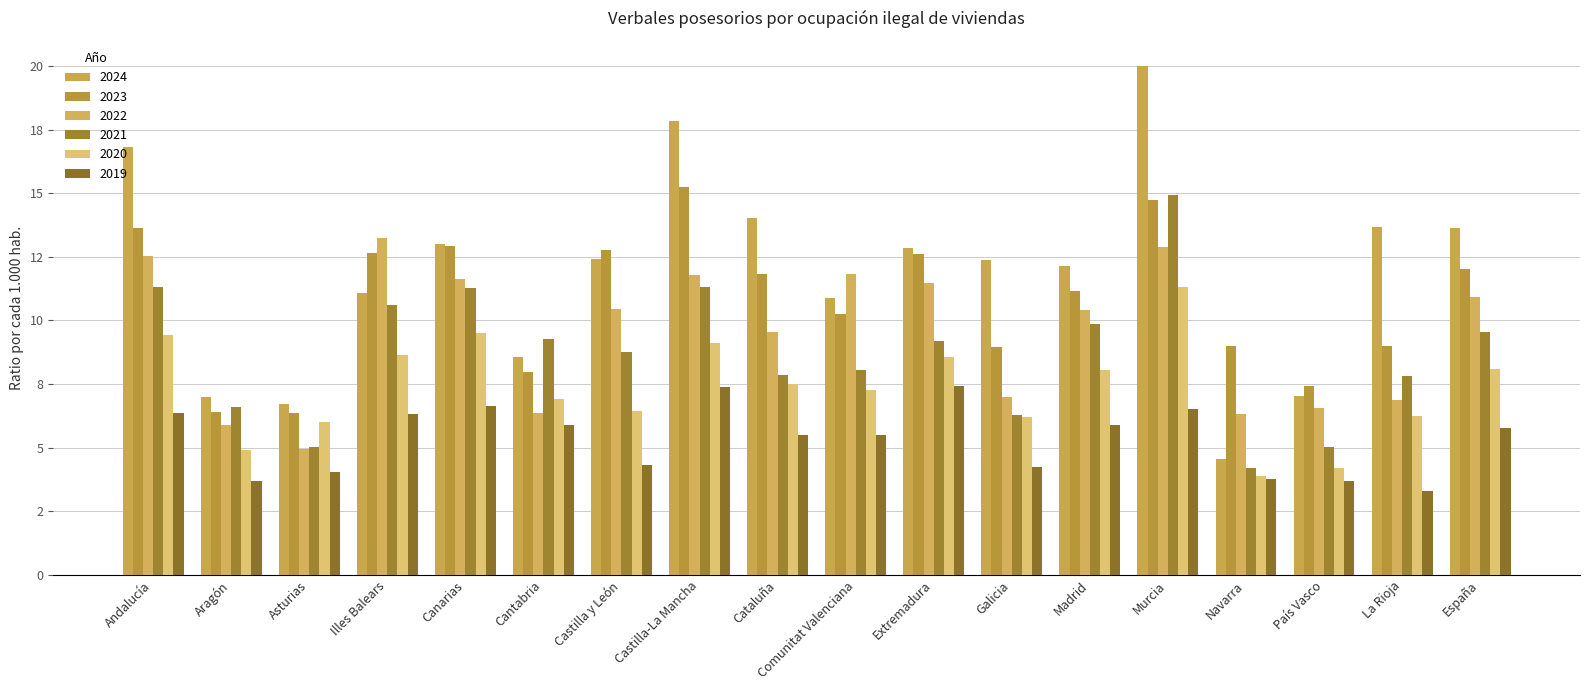

How many categories are shown in the chart?

18